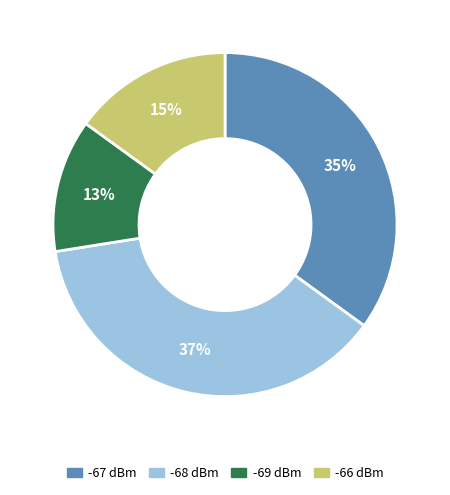

How many segments does this pie chart have?

4